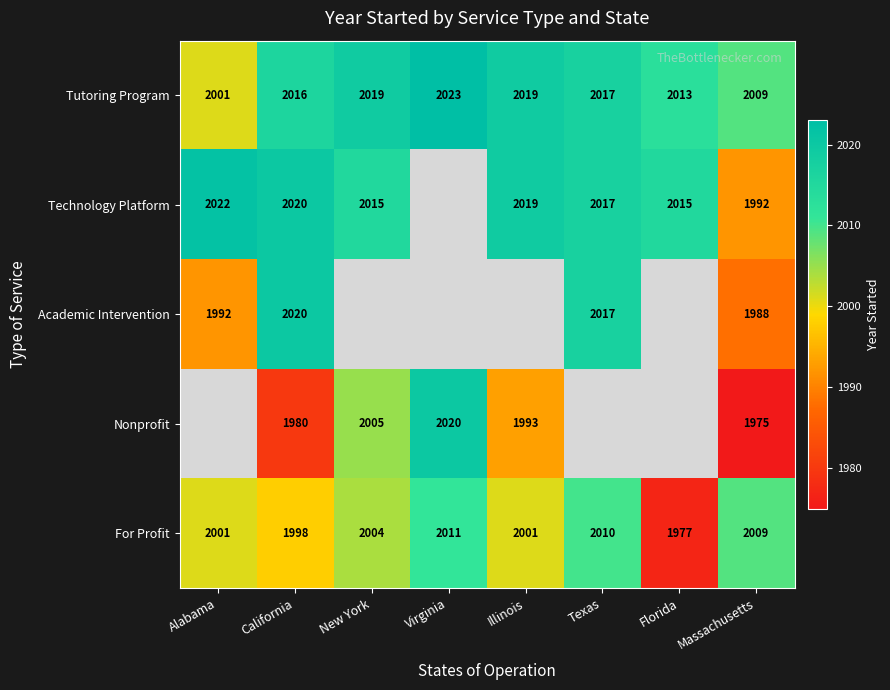

At which category is the sum across all series the highest?

California